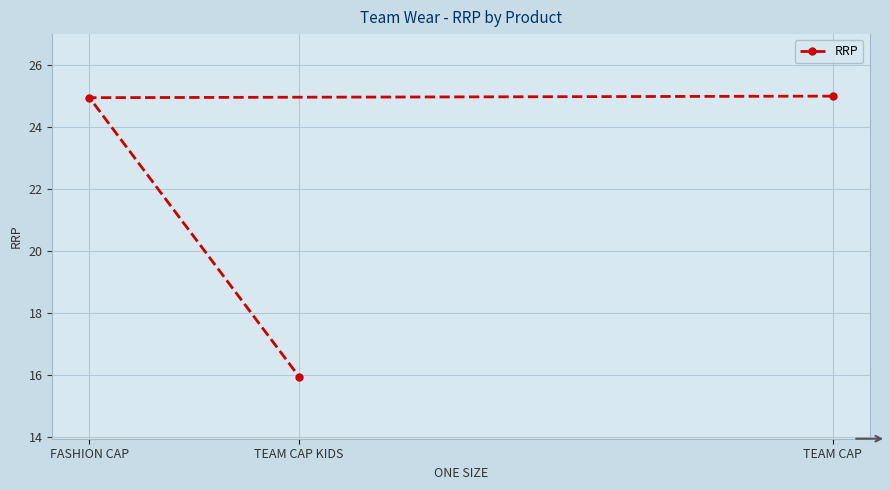

What is the smallest value displayed?

15.9